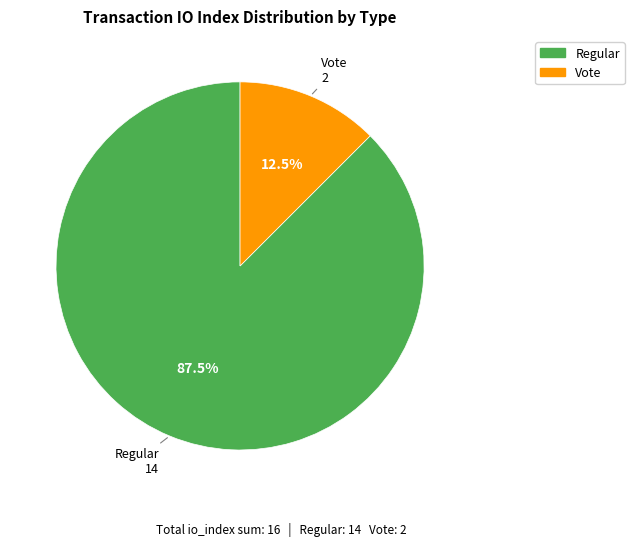

How many slices are in this pie chart?

2